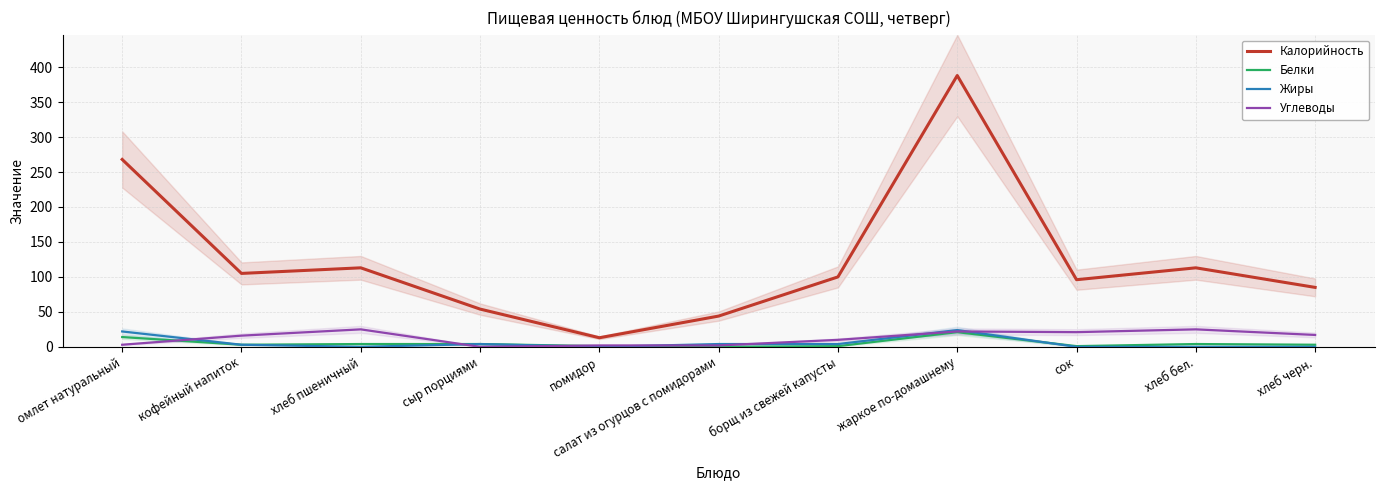

How many lines are shown in the chart?

4